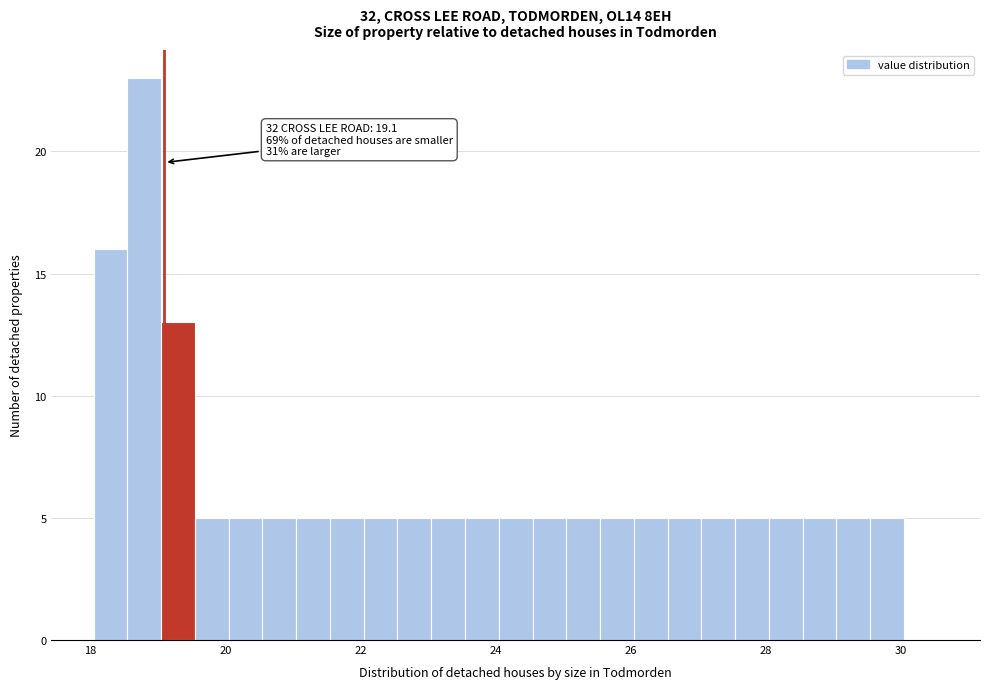

Around what value on the x-axis is the tallest bar? Give the approximate position of its centre, as read against the axis.

18.8